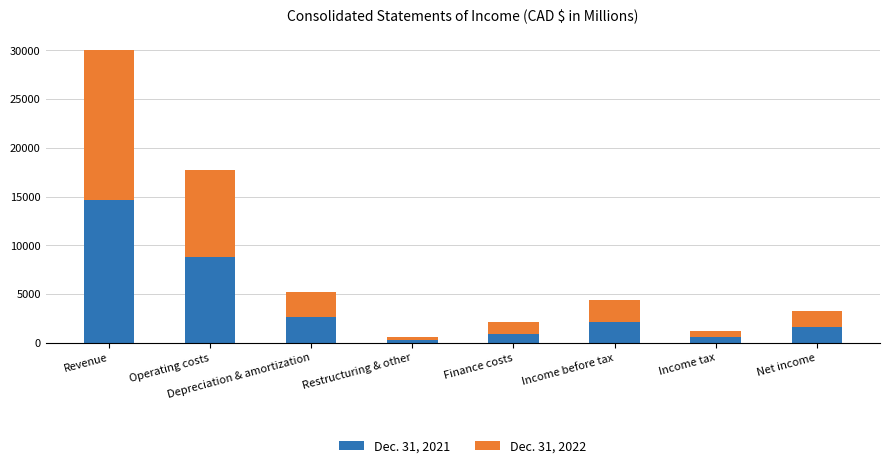

The value of Dec. 31, 2021 at Net income is 2643. True or false?

False